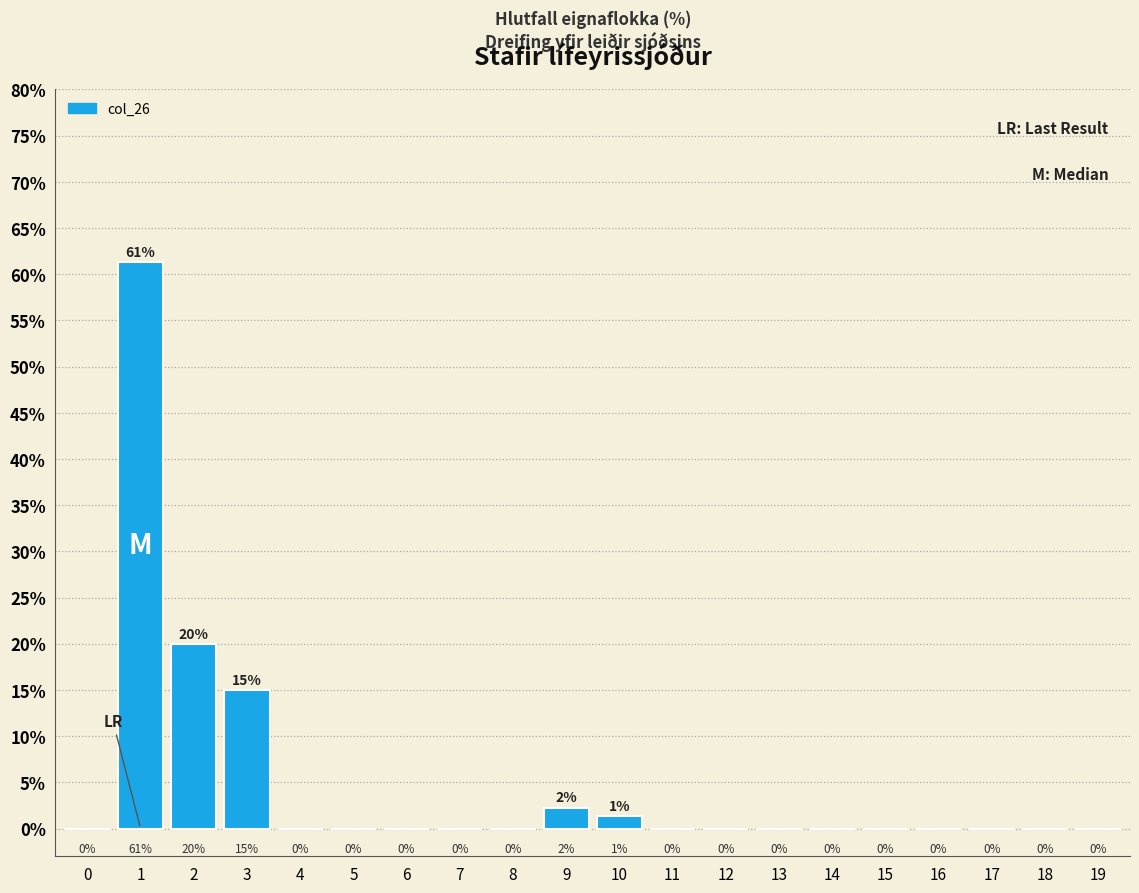

What is the approximate value at 1?

61.4